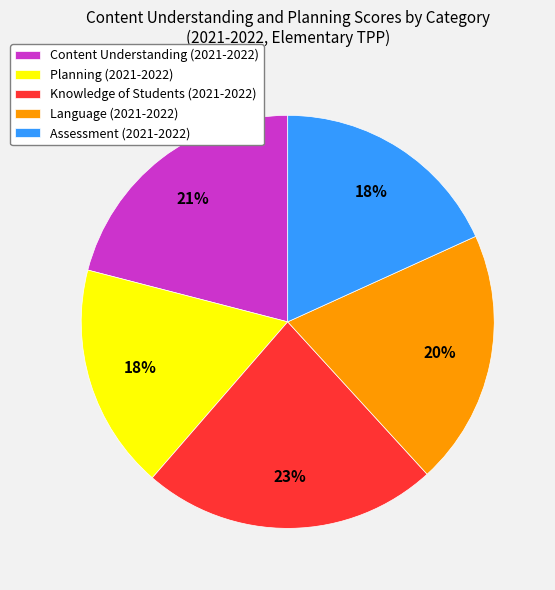

Approximately how many times larger is the value at Knowledge of Students (2021-2022) compared to Content Understanding (2021-2022)?

1.1